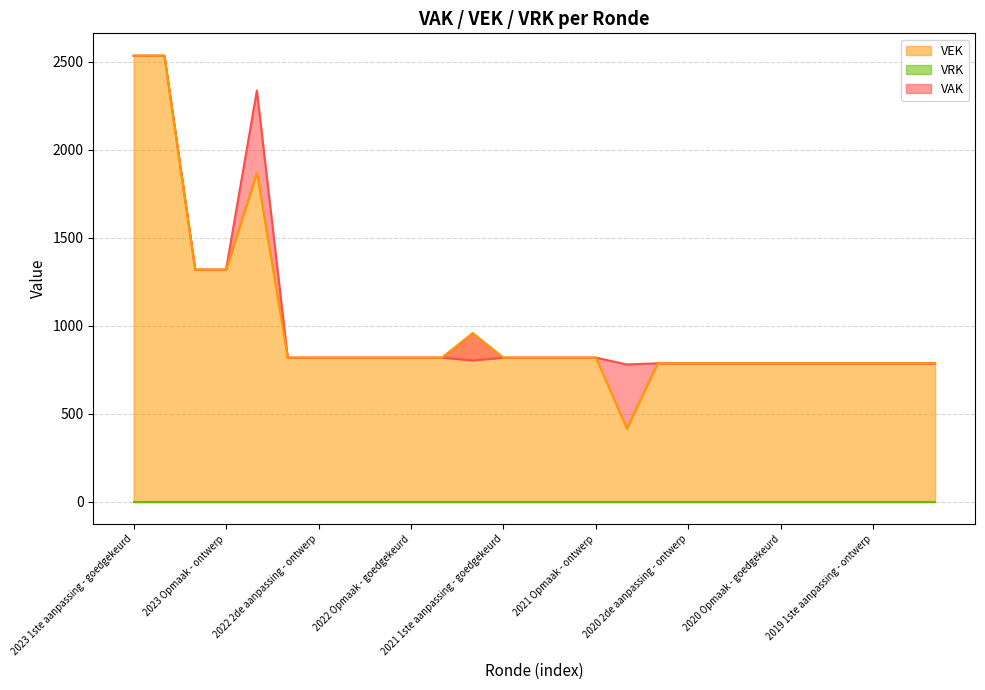

Which has a higher value, 2019 1ste aanpassing - ontwerp or 2021 Opmaak - goedgekeurd?

2021 Opmaak - goedgekeurd